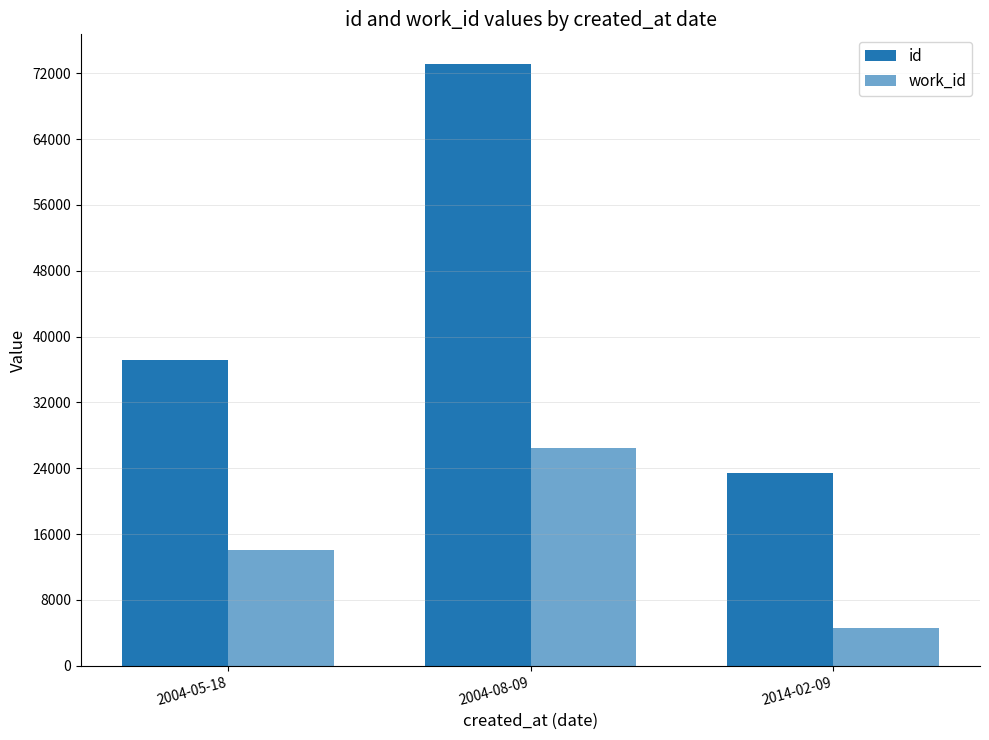

Count the number of data series in this chart.

2